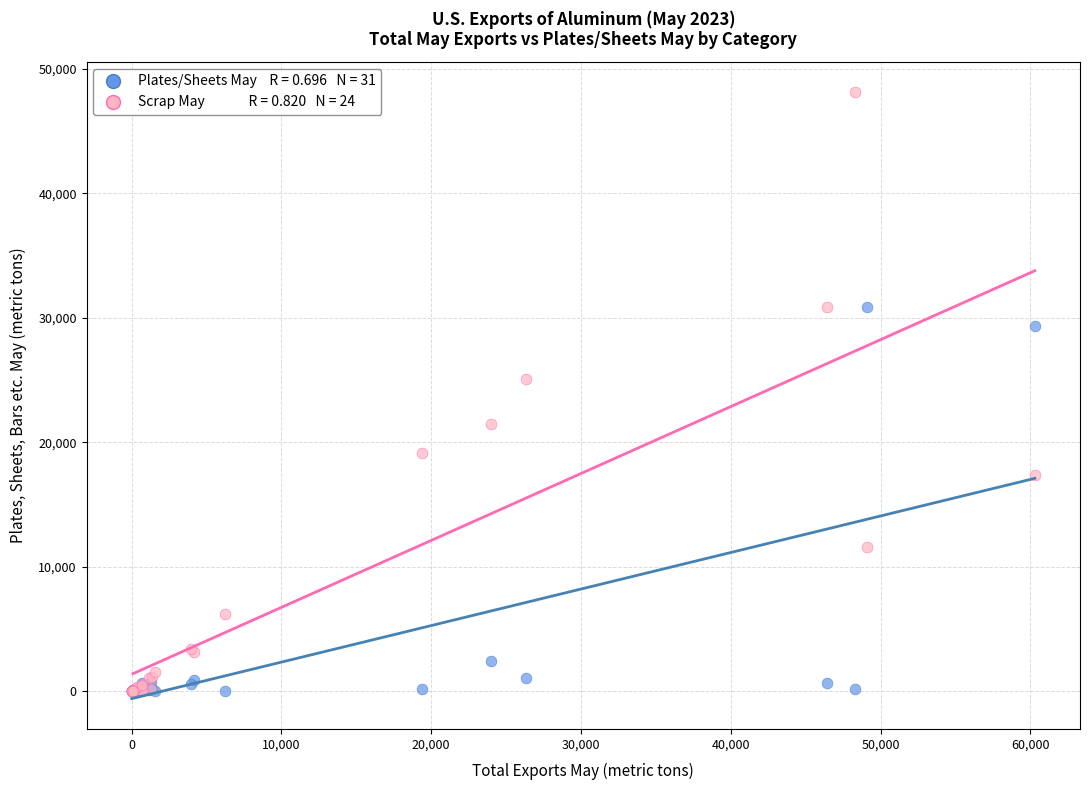

Across all series, what Y value is closest to 24050?

25100